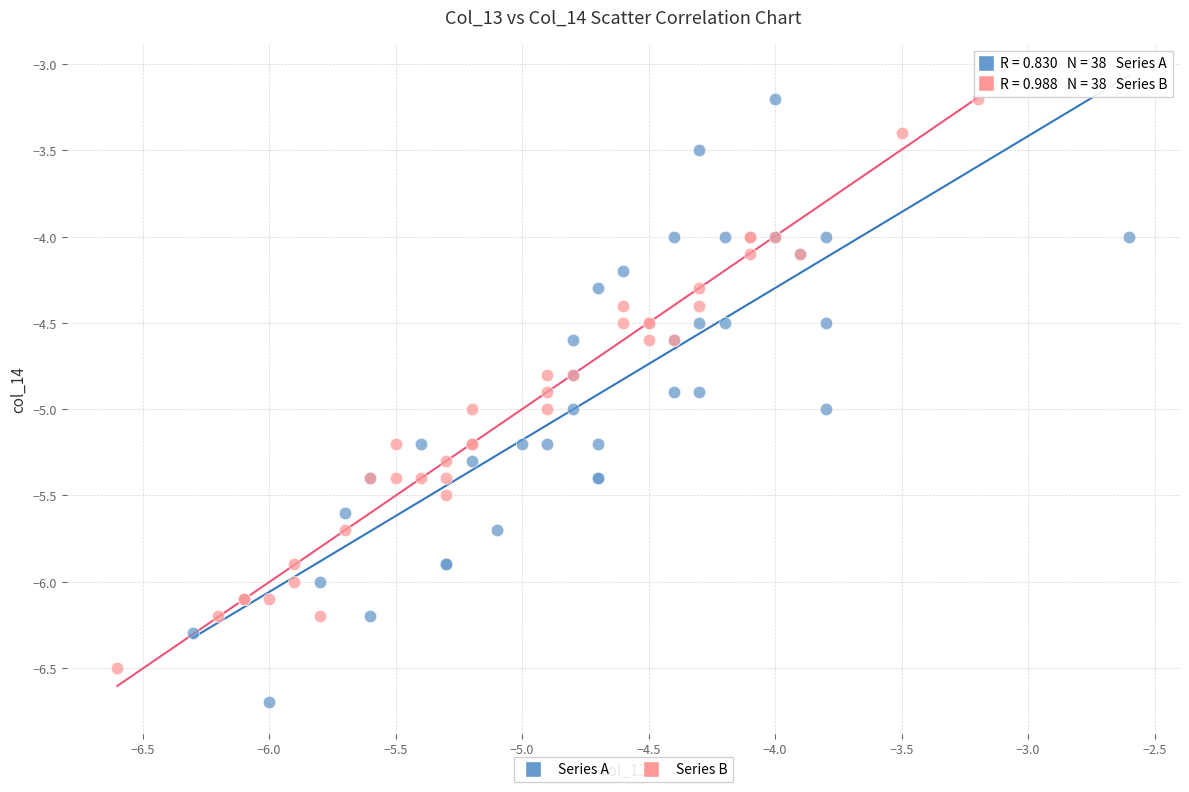

Which series reaches the minimum Y coordinate?

Series A